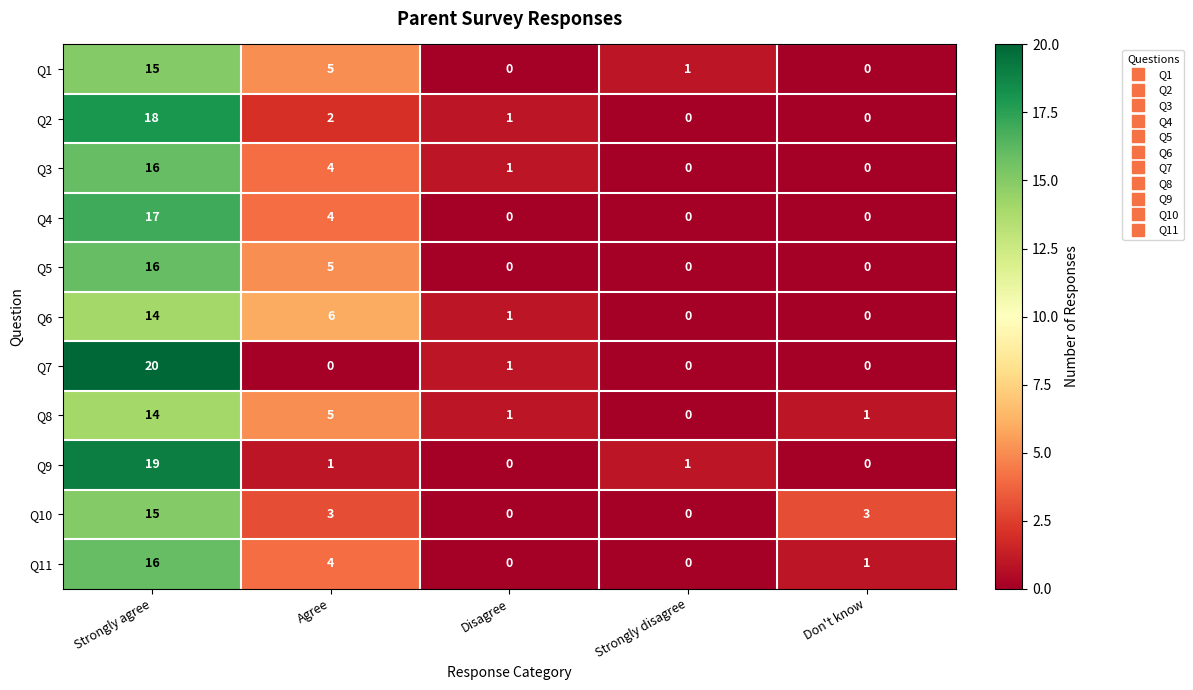

What is the average value of the Q10 series?

4